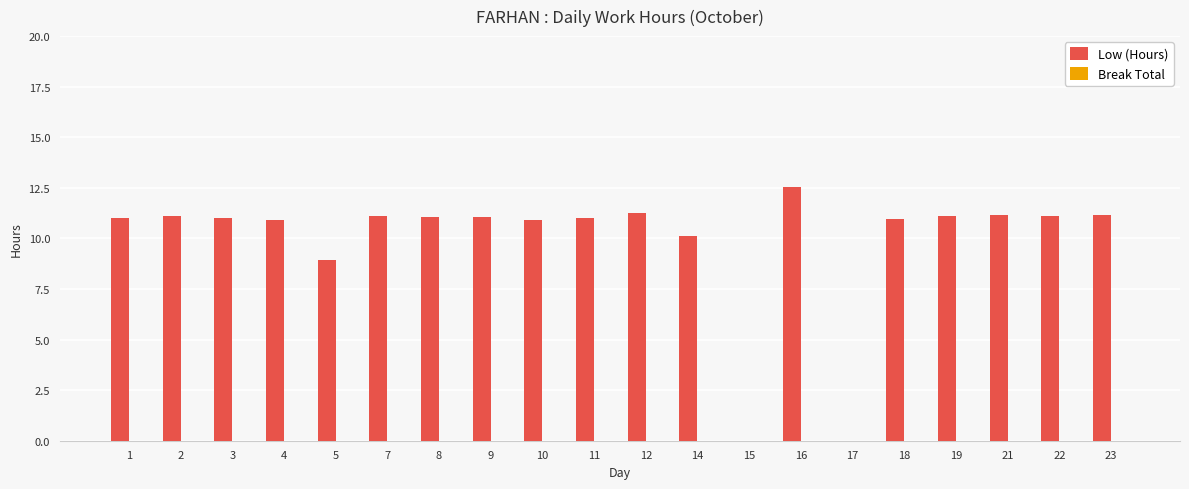

Approximately how many times larger is the value at 5 compared to 12?

0.8